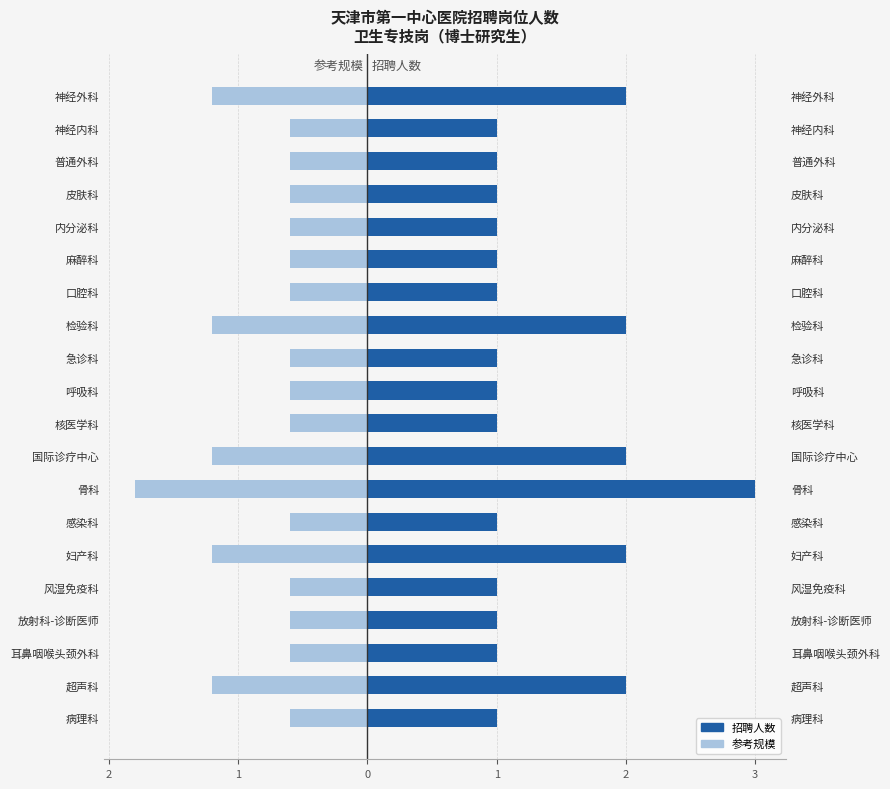

How many bars are there in each group?

2